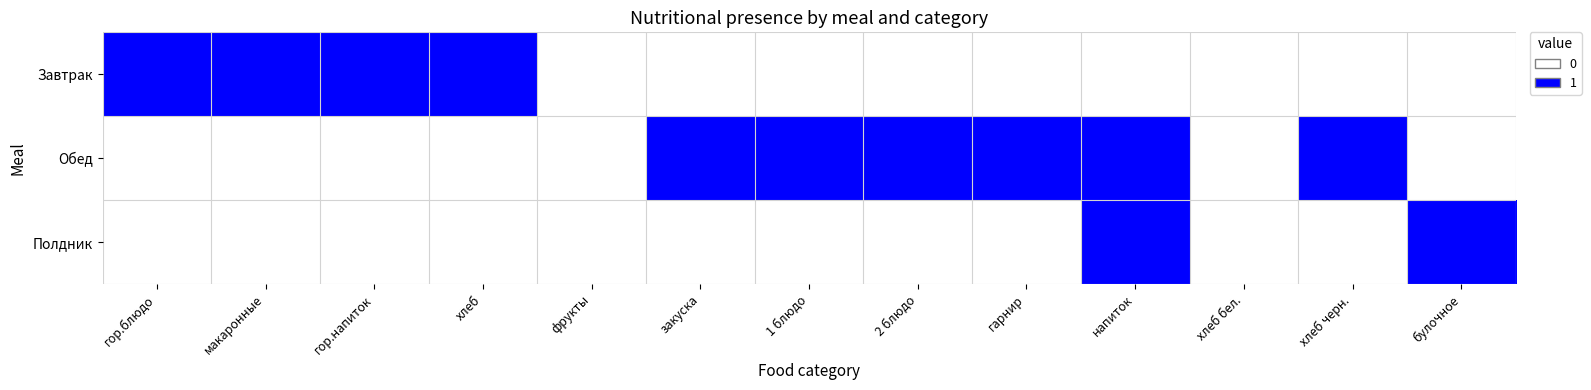

Count the number of categories in the chart.

13